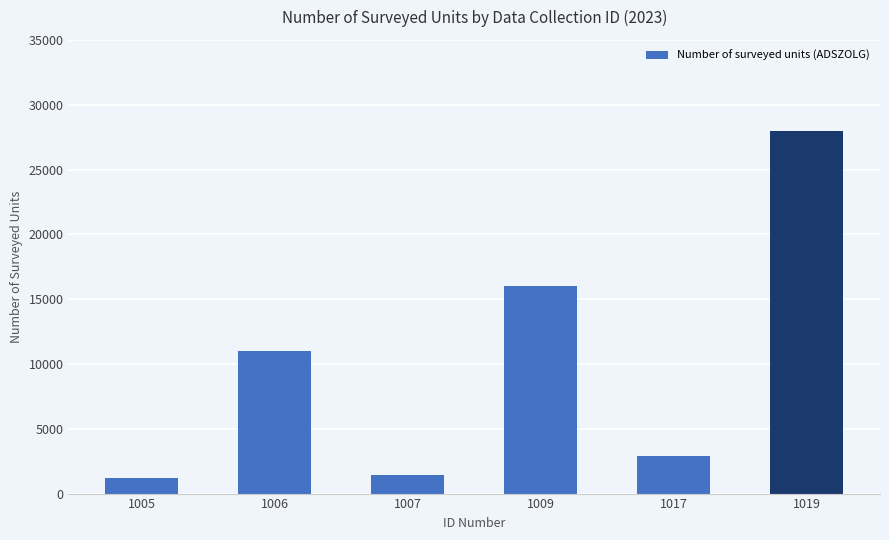

Reading left to right, what are all the values shown in this chart?

1200	11000	1400	16000	2900	28000